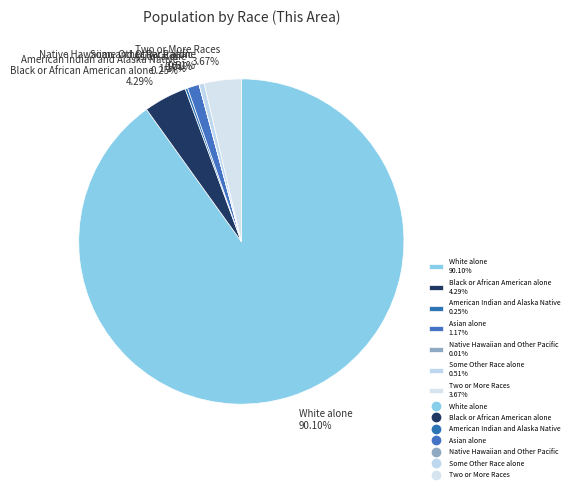

Which slice is the largest?

White alone